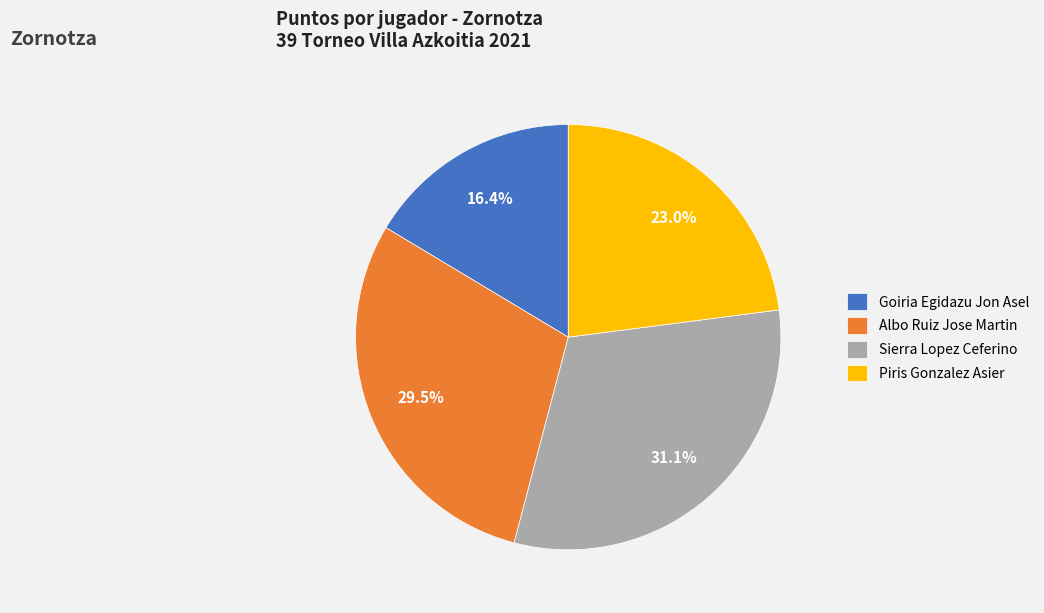

Which has a higher value, Piris Gonzalez Asier or Sierra Lopez Ceferino?

Sierra Lopez Ceferino